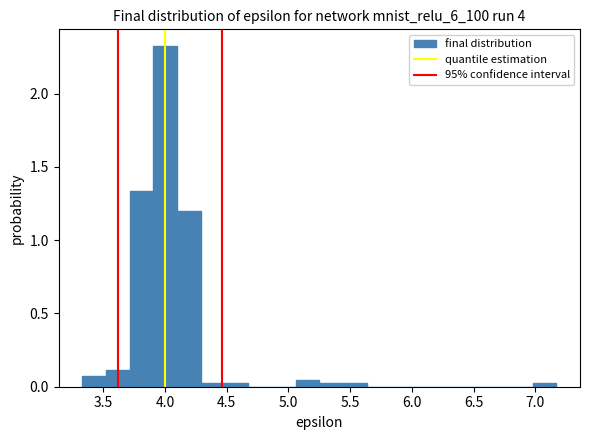

Read against the x-axis, roughly where is the centre of the tallest bar?

4.00